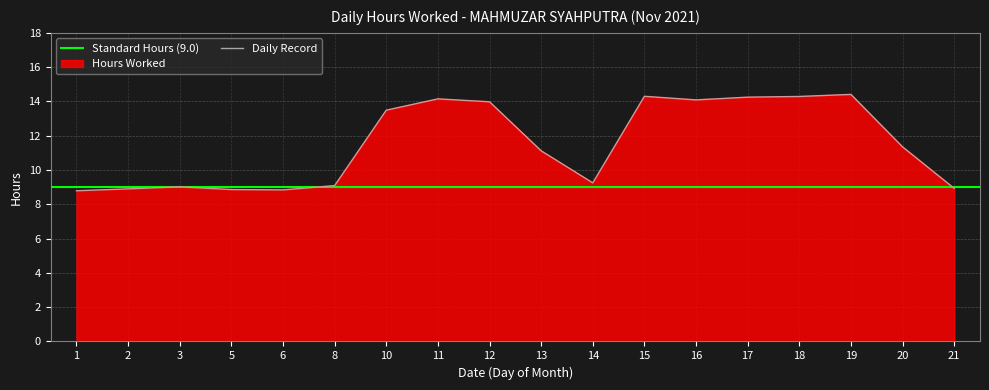

What is the approximate value at 2?

8.9